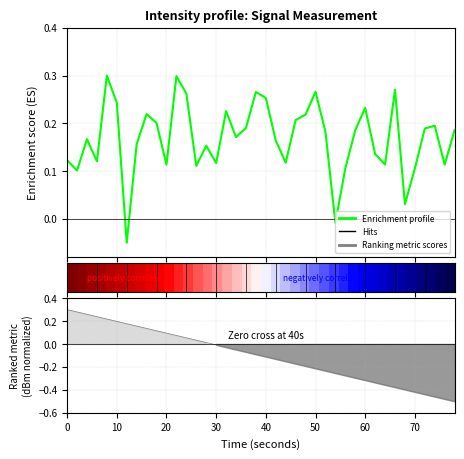

What is the average value of the Ranking metric scores series?

-0.1